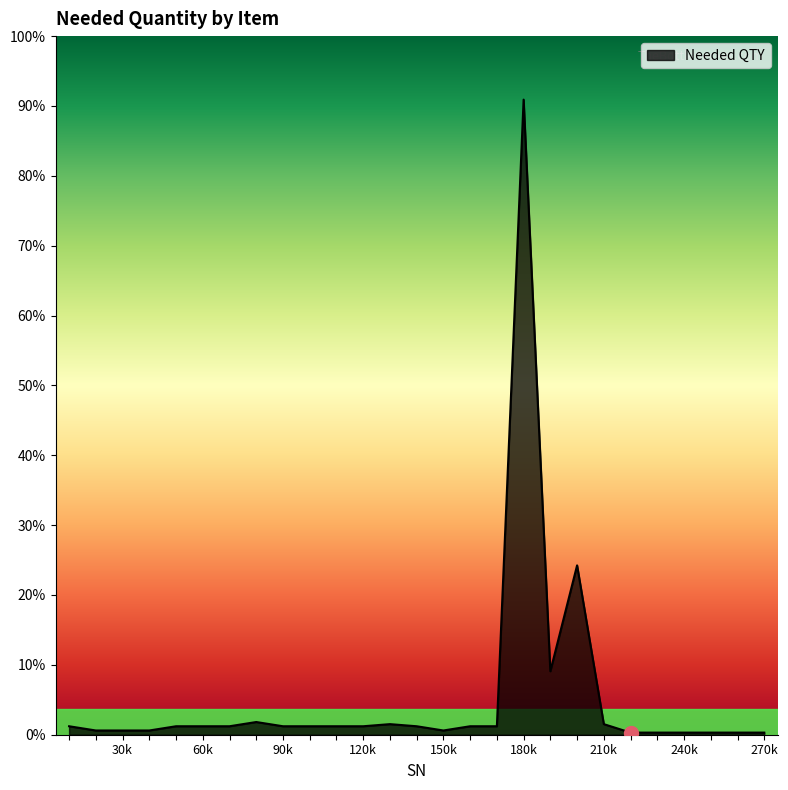

Does the chart display data point markers on the line(s)?

No